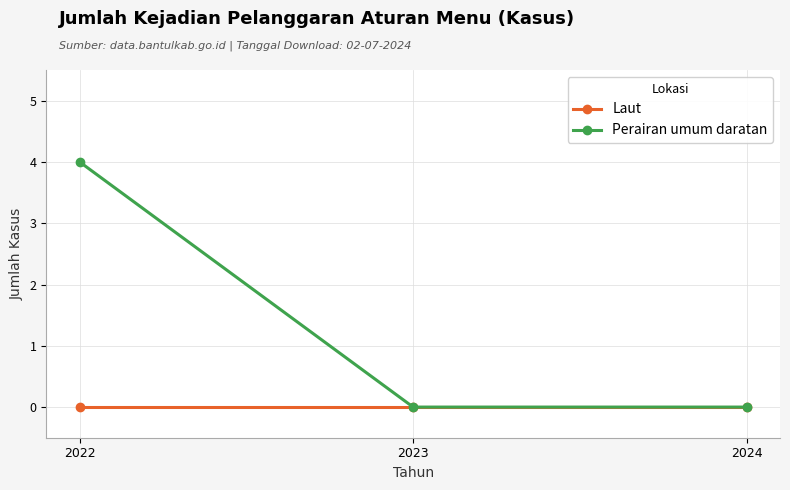

What are all the series names shown in the legend?

Laut, Perairan umum daratan